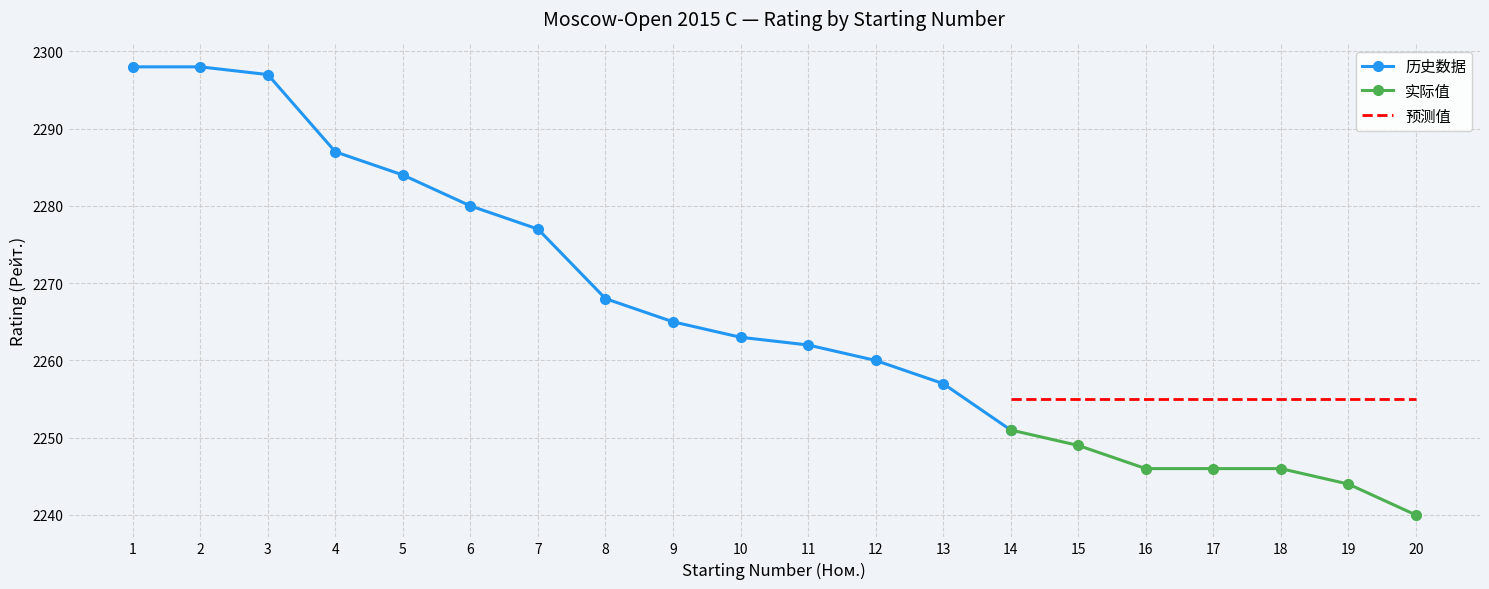

What is the change in value from 15 to 19?

-5